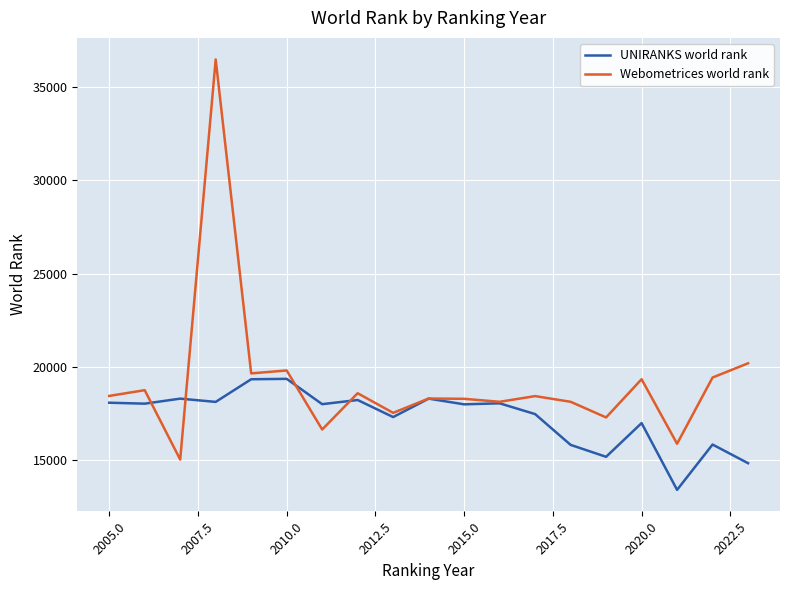

Which series has the widest spread of values?

Webometrices world rank